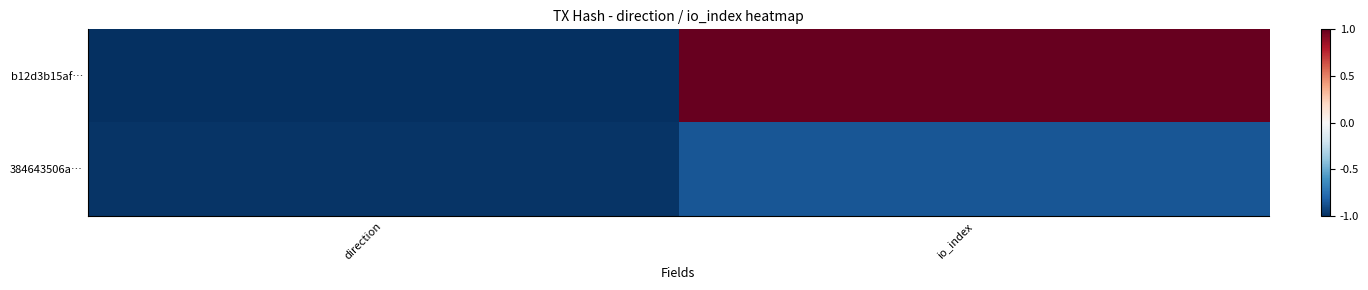

At which category is the sum across all series the highest?

io_index